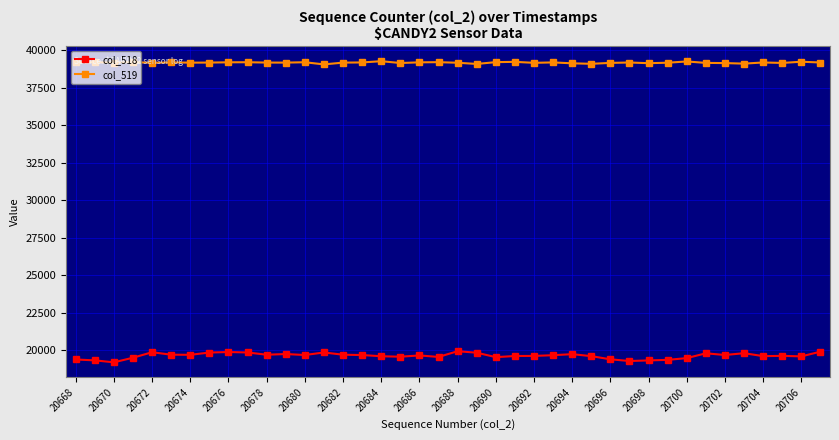

Which series has the largest total across all categories?

col_519